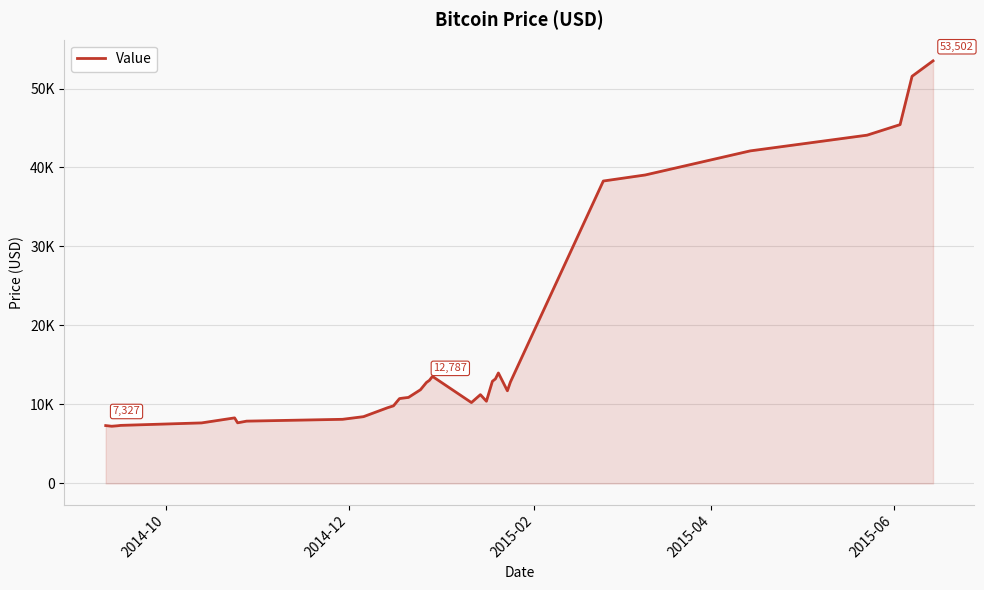

True or false: the data has more than 2 interior local peaks.

True